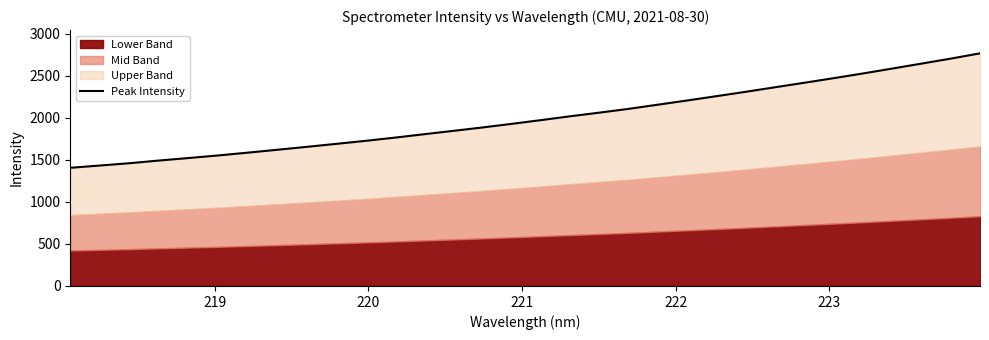

Reading left to right, transcribe all the data shown in this chart.

1406.6	1433.5	1460.8	1492.6	1522.2	1552.8	1585.6	1619.8	1654.3	1689.7	1725.6	1763.9	1804.6	1844.8	1885.3	1928.4	1973.0	2018.9	2062.5	2107.5	2157.3	2207.6	2258.8	2311.0	2365.0	2418.6	2473.2	2529.3	2587.7	2646.8	2706.3	2769.2